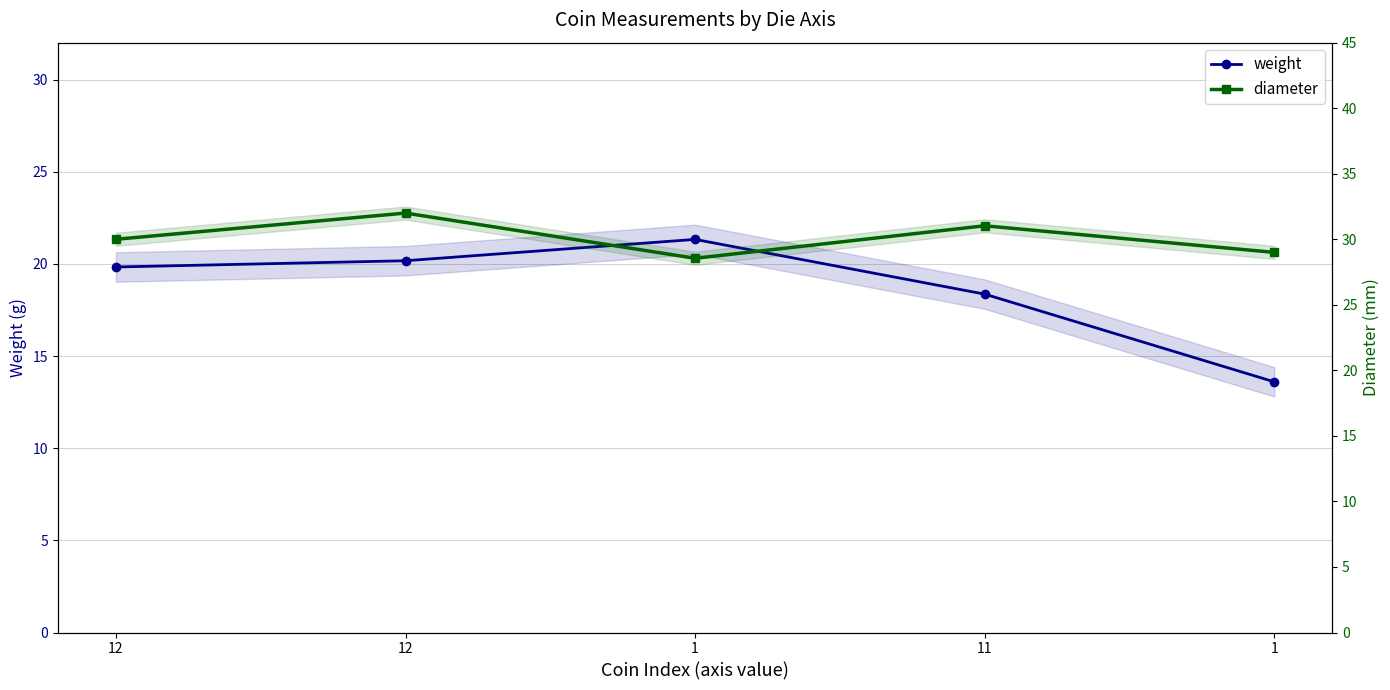

At how many categories does at least one series exceed 23?

5